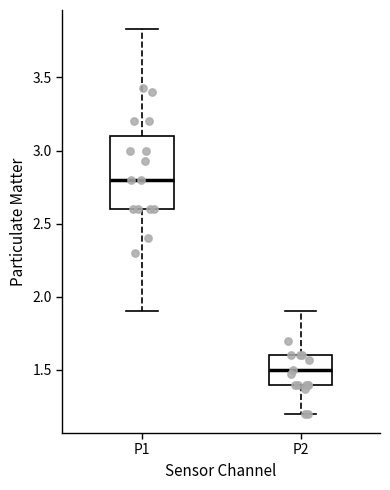

Which box has the highest median line?

P1